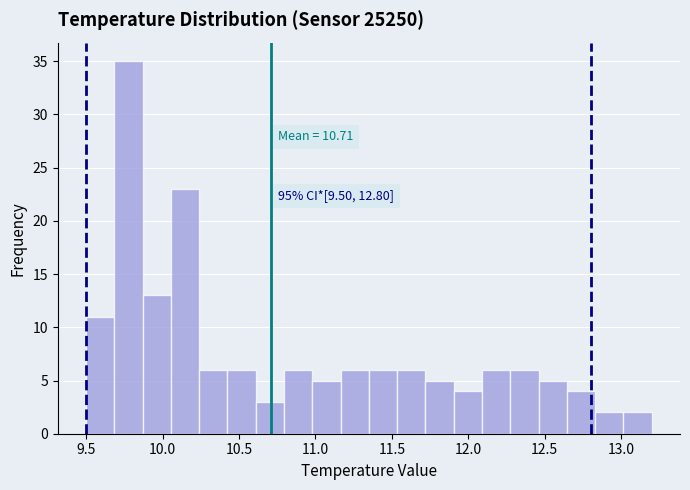

Read against the x-axis, roughly where is the centre of the tallest bar?

9.80